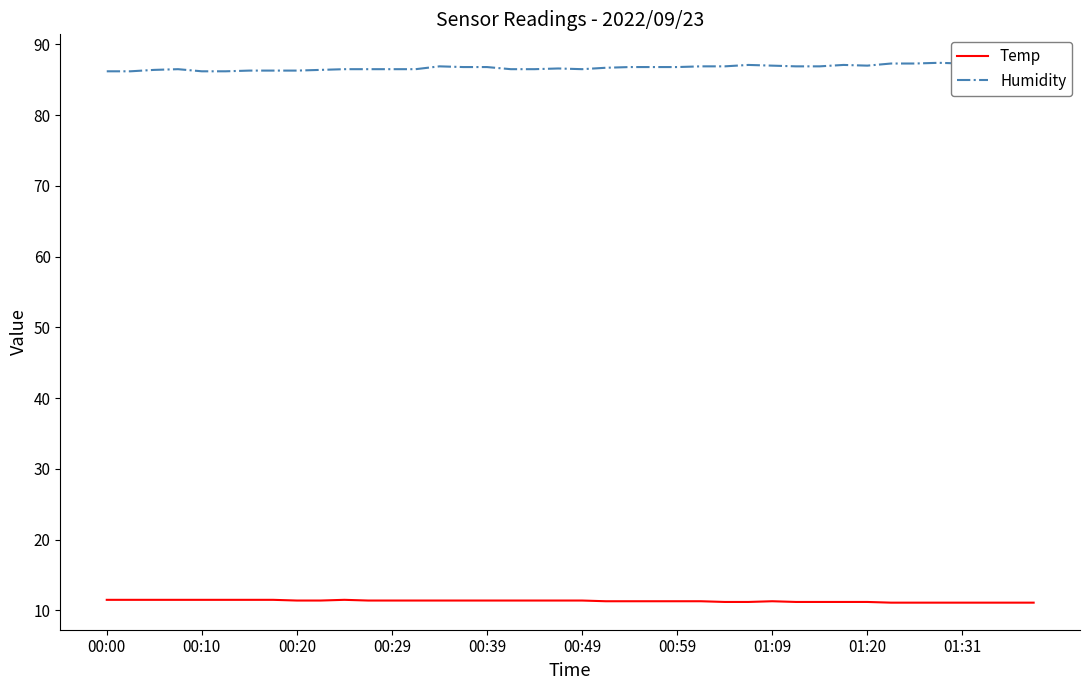

What is the average value of the Humidity series?

86.8